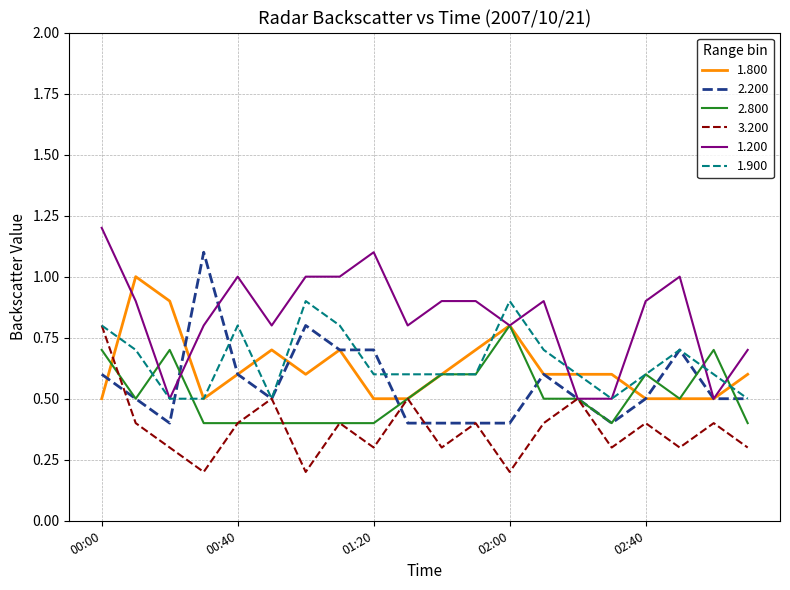

What is the maximum value for 1.200?

1.2